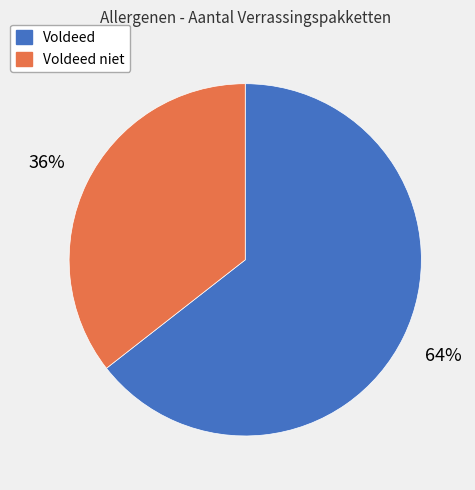

Is the sum of Voldeed niet and Voldeed greater than half?

Yes